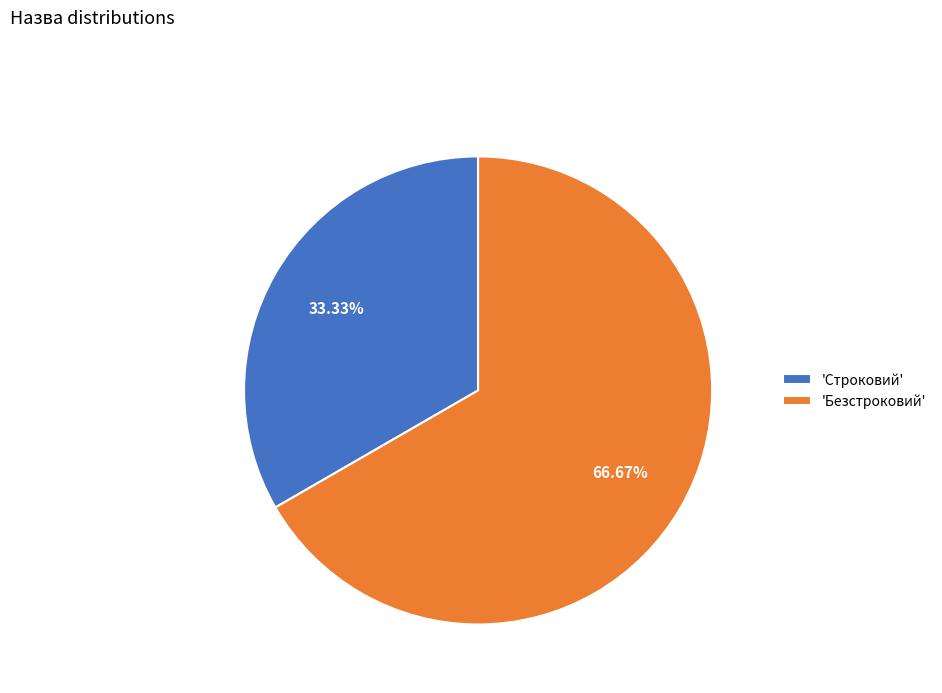

Is the sum of 'Безстроковий' and 'Строковий' greater than half?

Yes